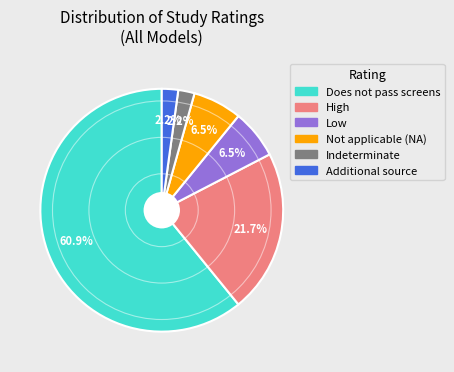

Is there any slice that represents more than half of the pie?

Yes